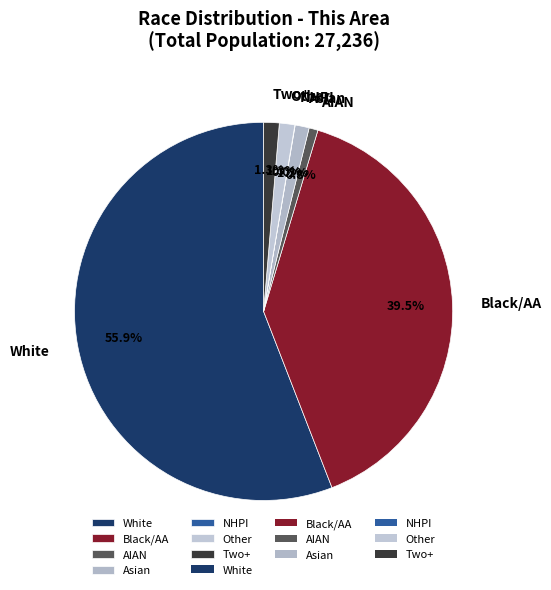

Does any single category account for the majority?

Yes